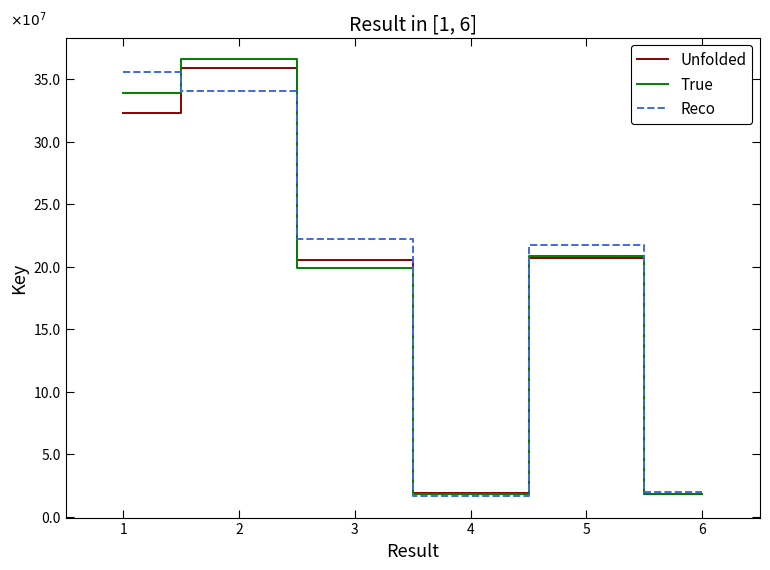

Between 1 and 2, which series saw the biggest shift?

Unfolded